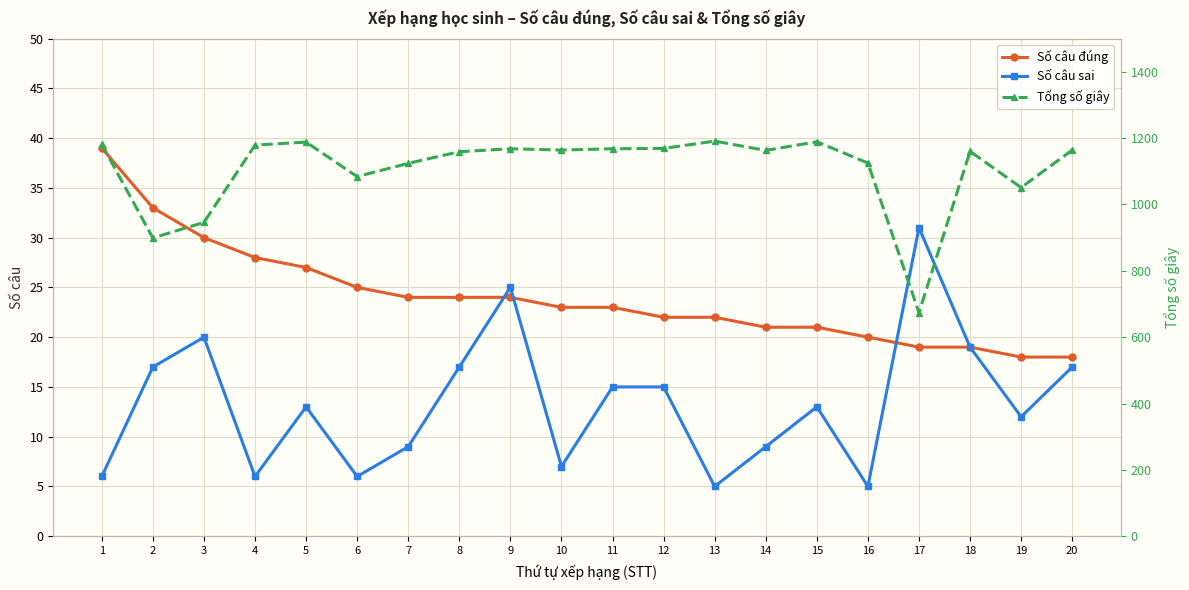

What is the value of the Tổng số giây point at the 13th from the left?

1191